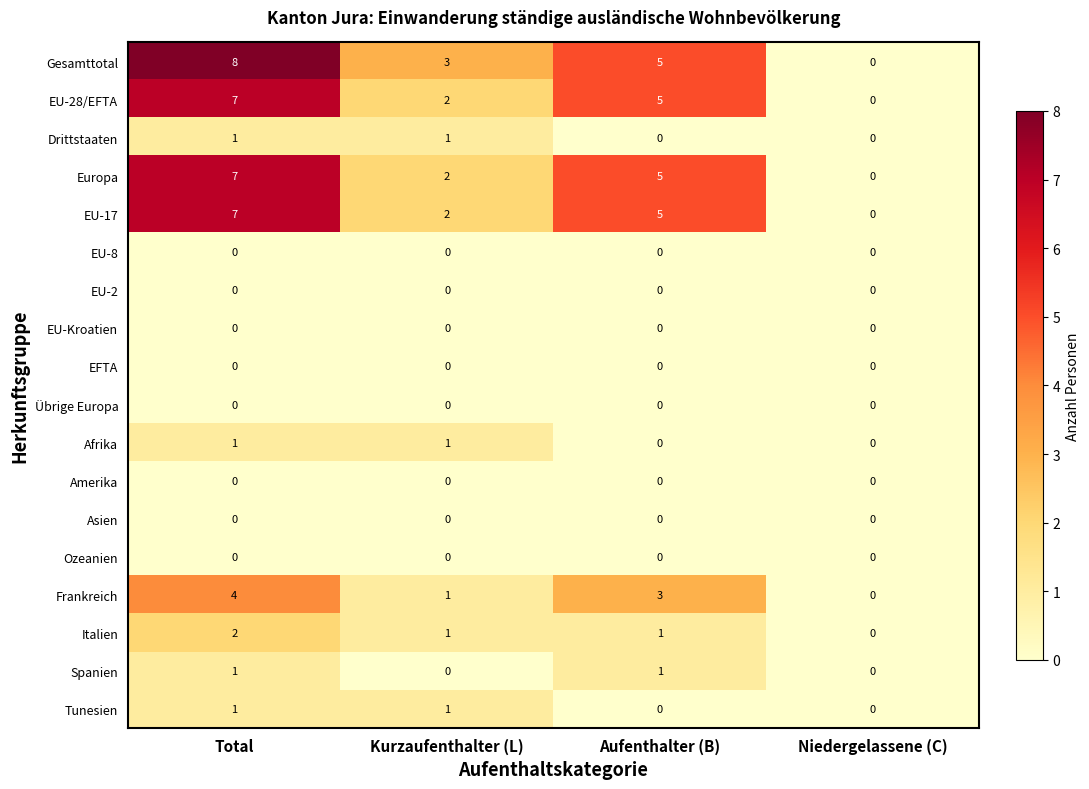

At which label does EU-17 first exceed 5?

Total